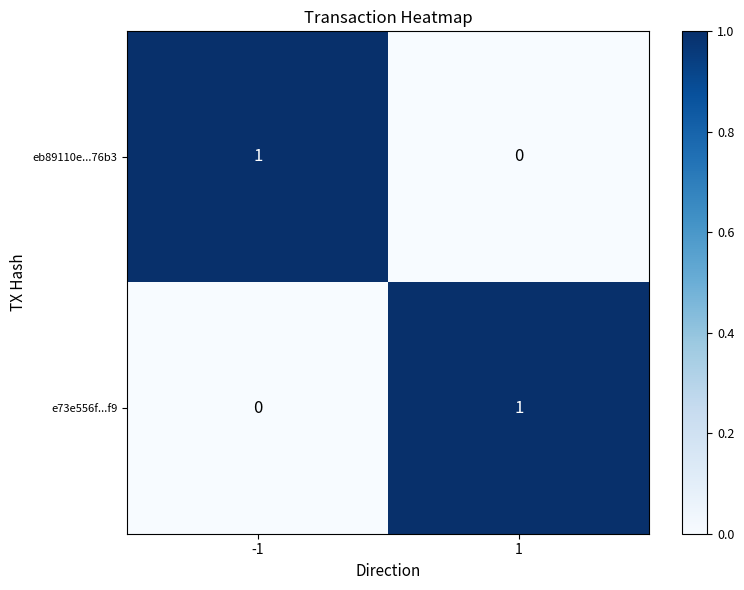

What is the greatest value displayed?

1